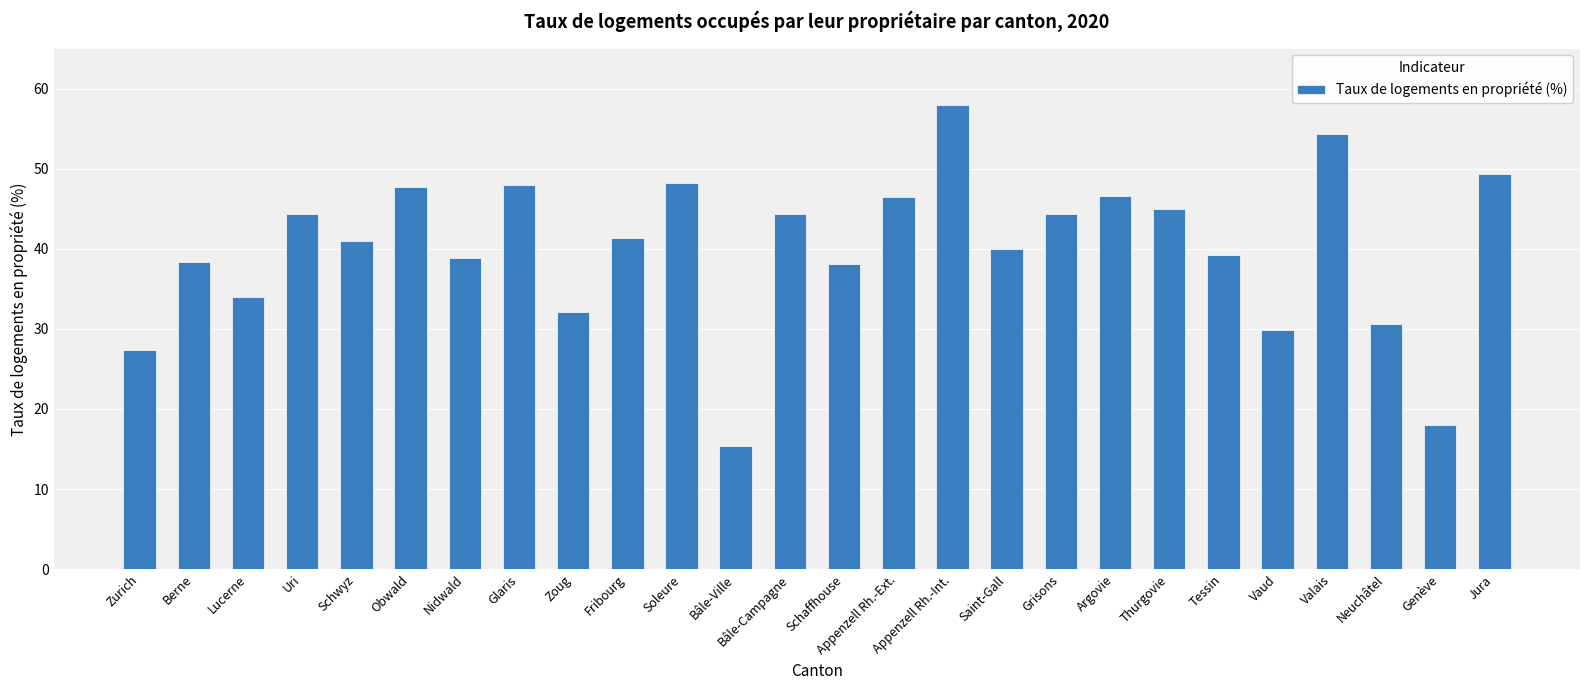

What value does the data have at Genève?

18.0